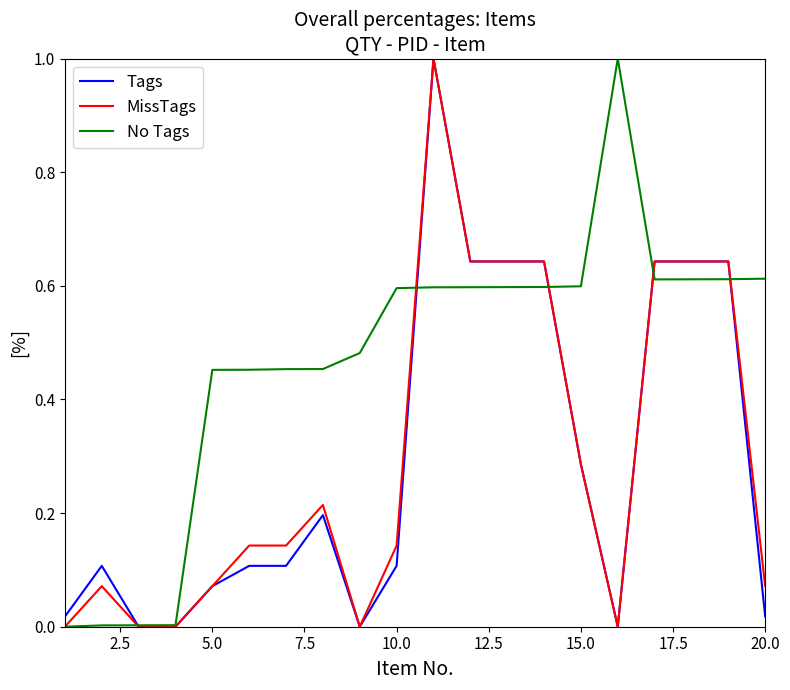

What is the greatest value displayed?

1.0